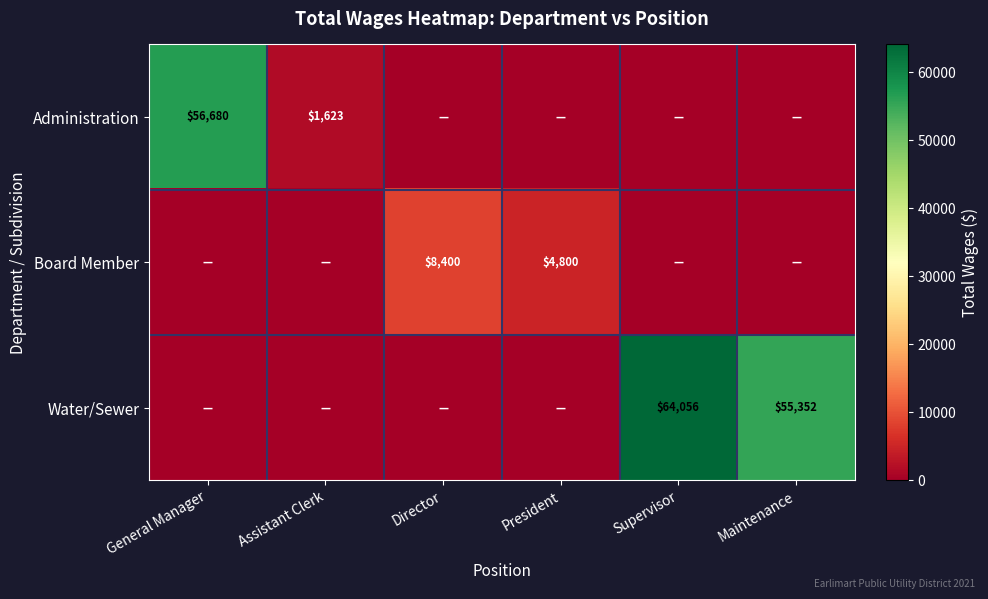

Between Director and Maintenance, which is larger?

Director